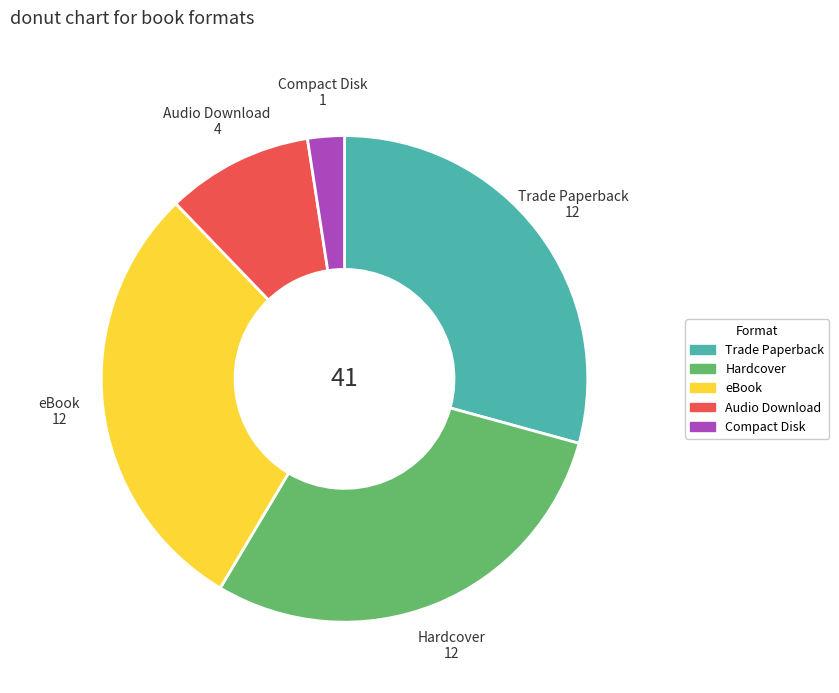

Combined, do Hardcover and Trade Paperback account for over 50%?

Yes